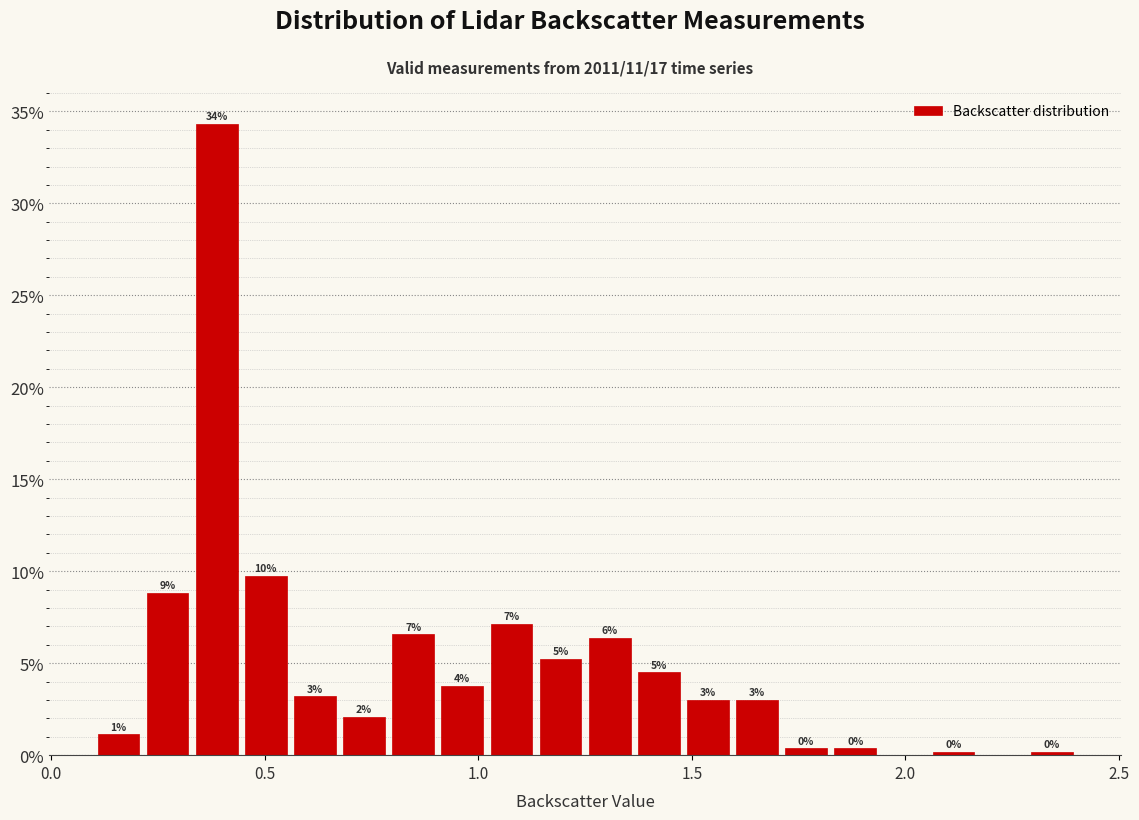

Read against the x-axis, roughly where is the centre of the tallest bar?

0.40